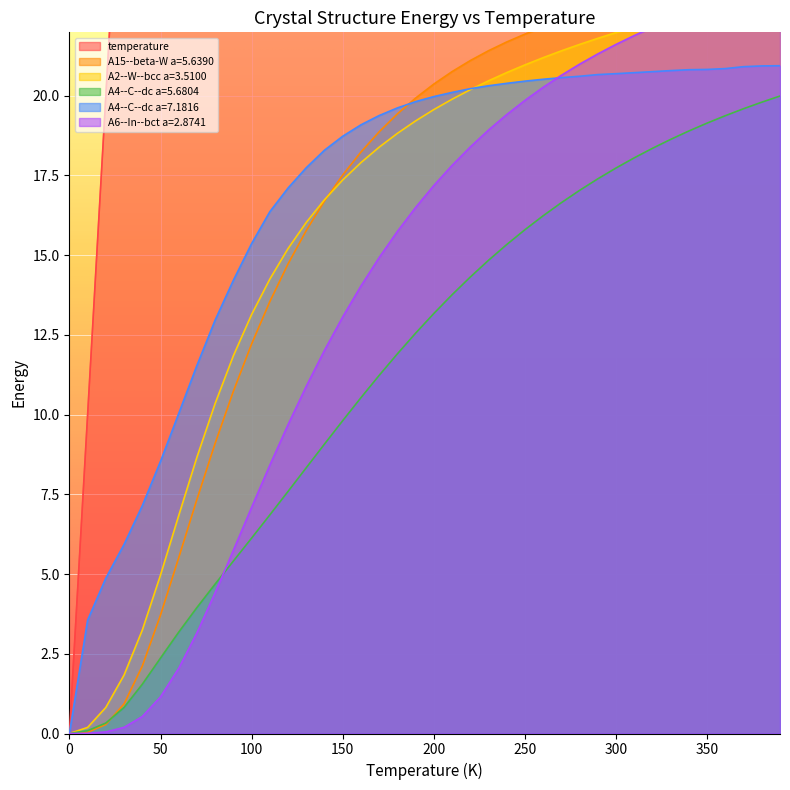

Does the chart display data point markers on the line(s)?

No